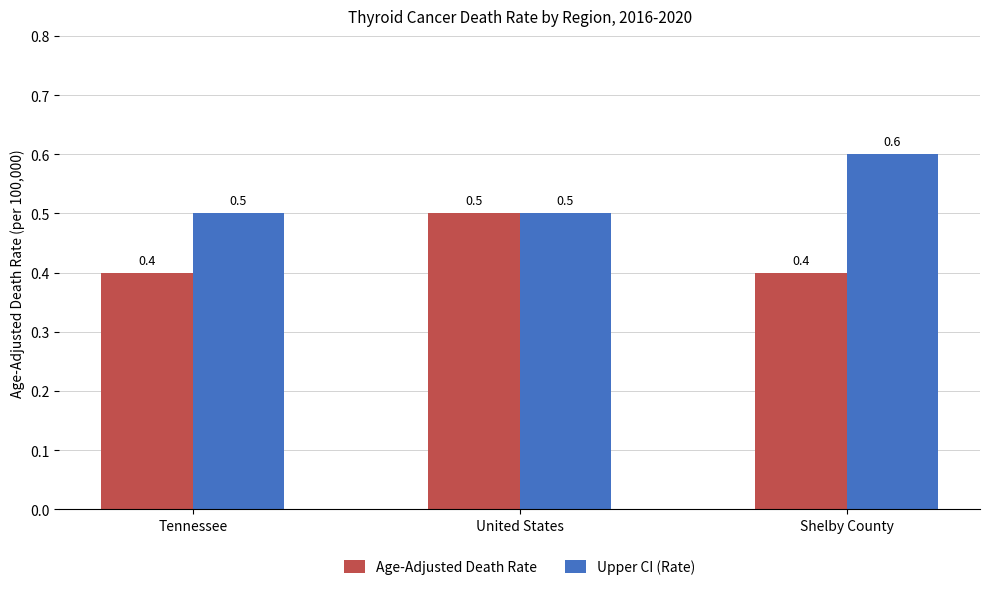

What is the highest value of the Upper CI (Rate) series?

0.6